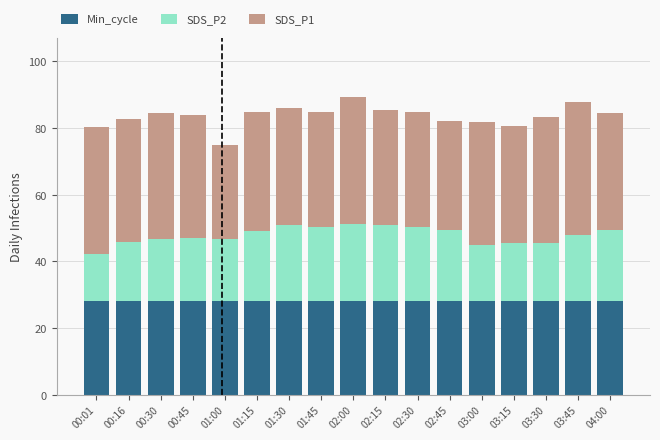

What is the total value across all series at 03:30?

83.2